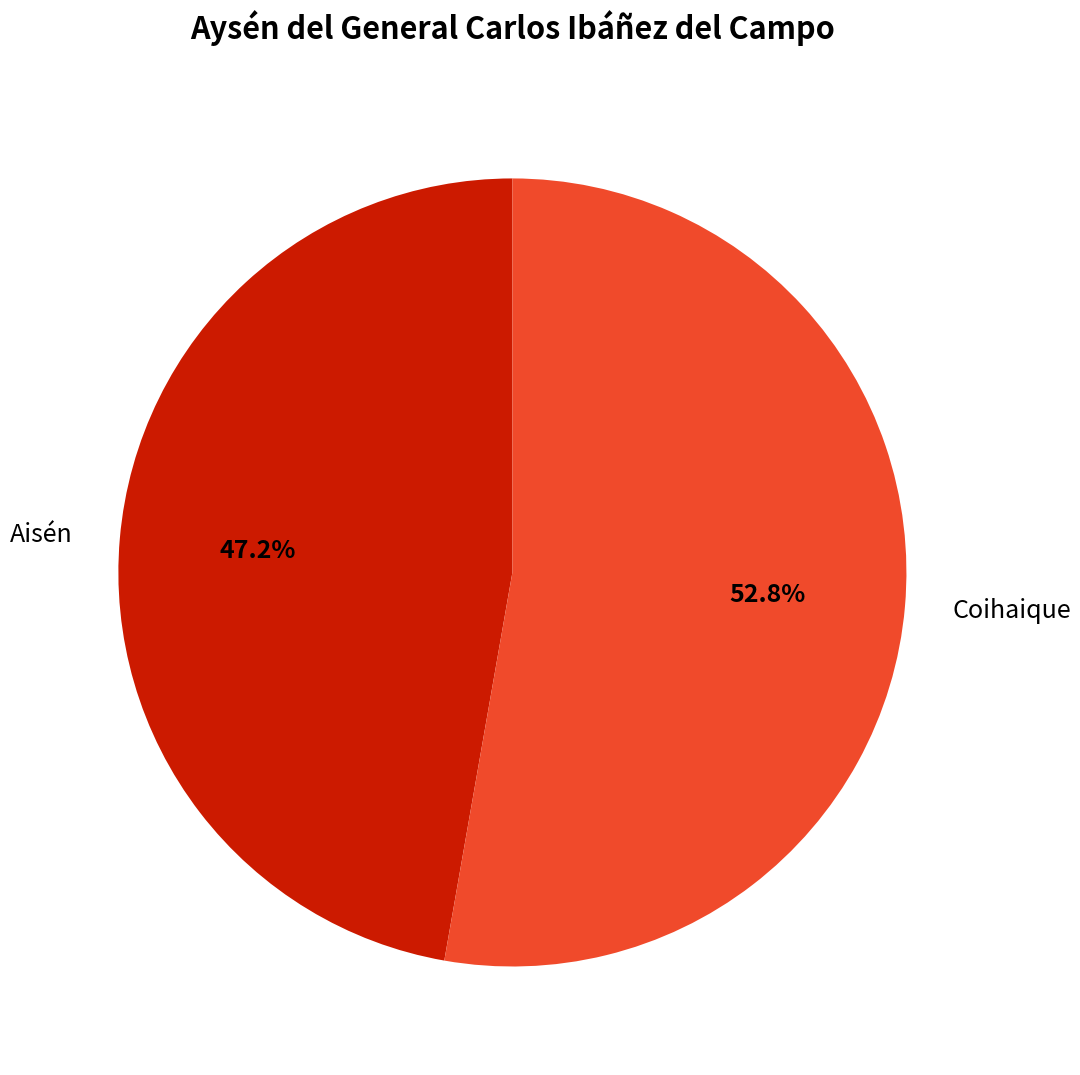

Rank the categories by value from highest to lowest.

Coihaique, Aisén